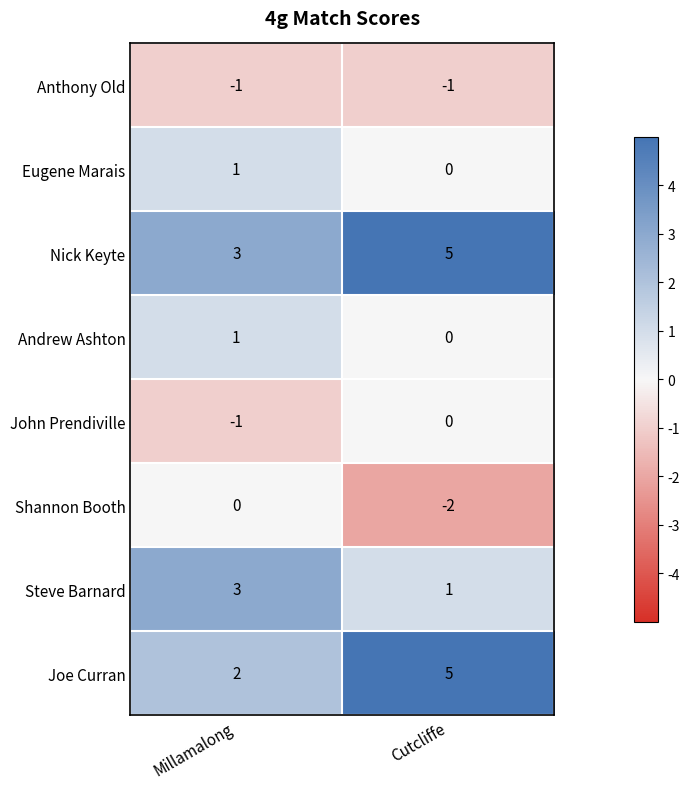

The Joe Curran series shows 2 at Millamalong. True or false?

True